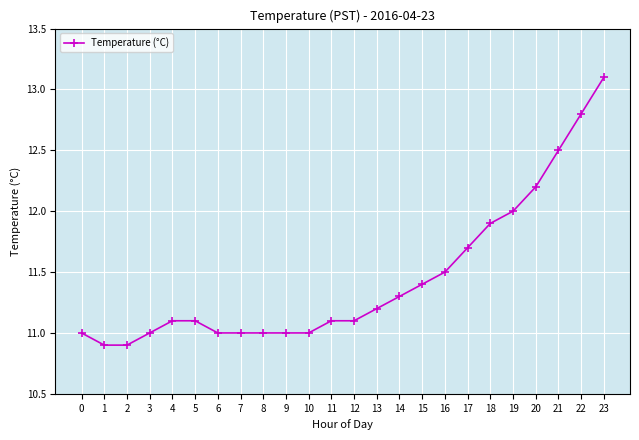

Reading right to left, what are all the values shown in this chart?

13.1	12.8	12.5	12.2	12.0	11.9	11.7	11.5	11.4	11.3	11.2	11.1	11.1	11.0	11.0	11.0	11.0	11.0	11.1	11.1	11.0	10.9	10.9	11.0